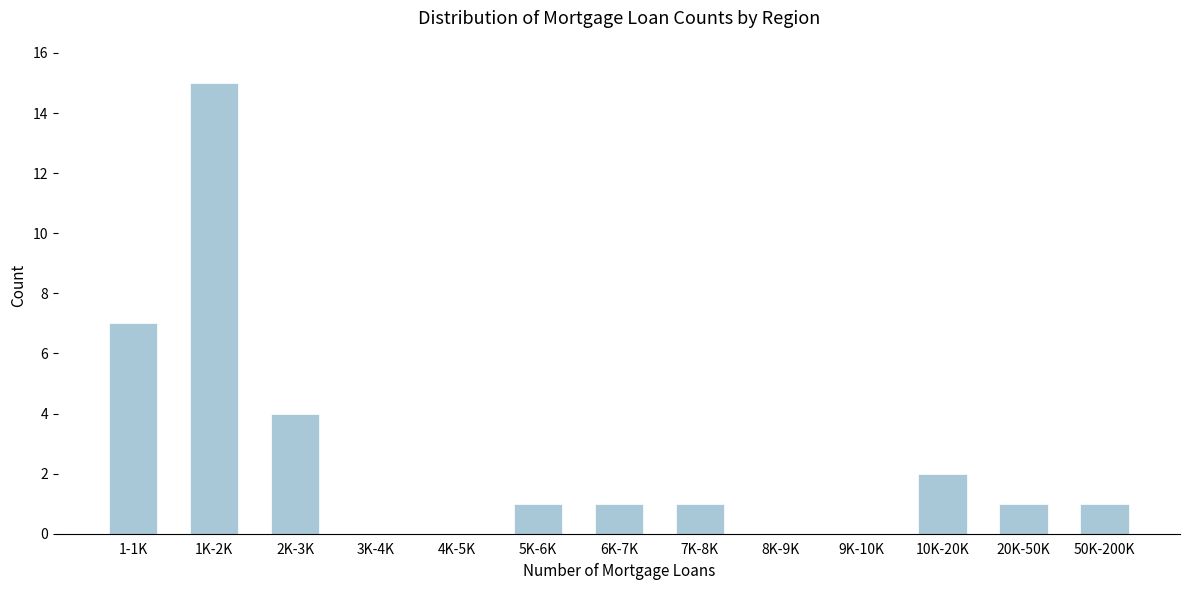

Reading left to right, list all the values displayed in this chart.

1-1K=7	1K-2K=15	2K-3K=4	3K-4K=0	4K-5K=0	5K-6K=1	6K-7K=1	7K-8K=1	8K-9K=0	9K-10K=0	10K-20K=2	20K-50K=1	50K-200K=1